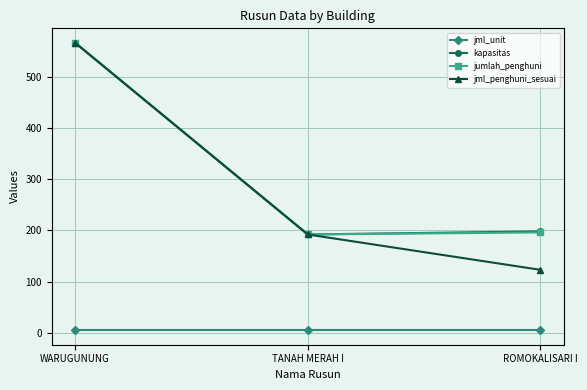

What is the difference between the maximum and minimum values in the jml_penghuni_sesuai series?

443